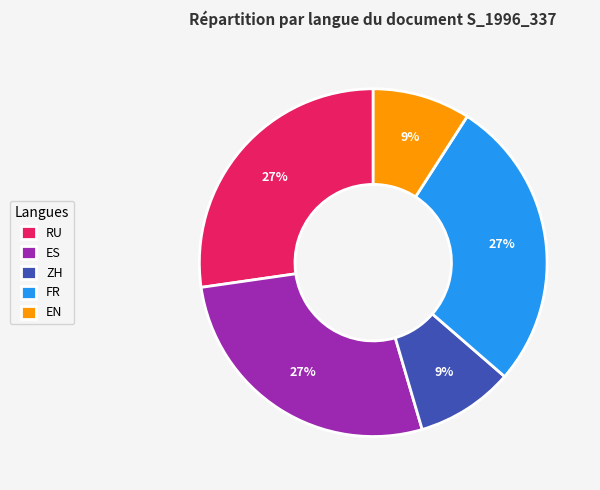

Is there a majority slice in this chart?

No